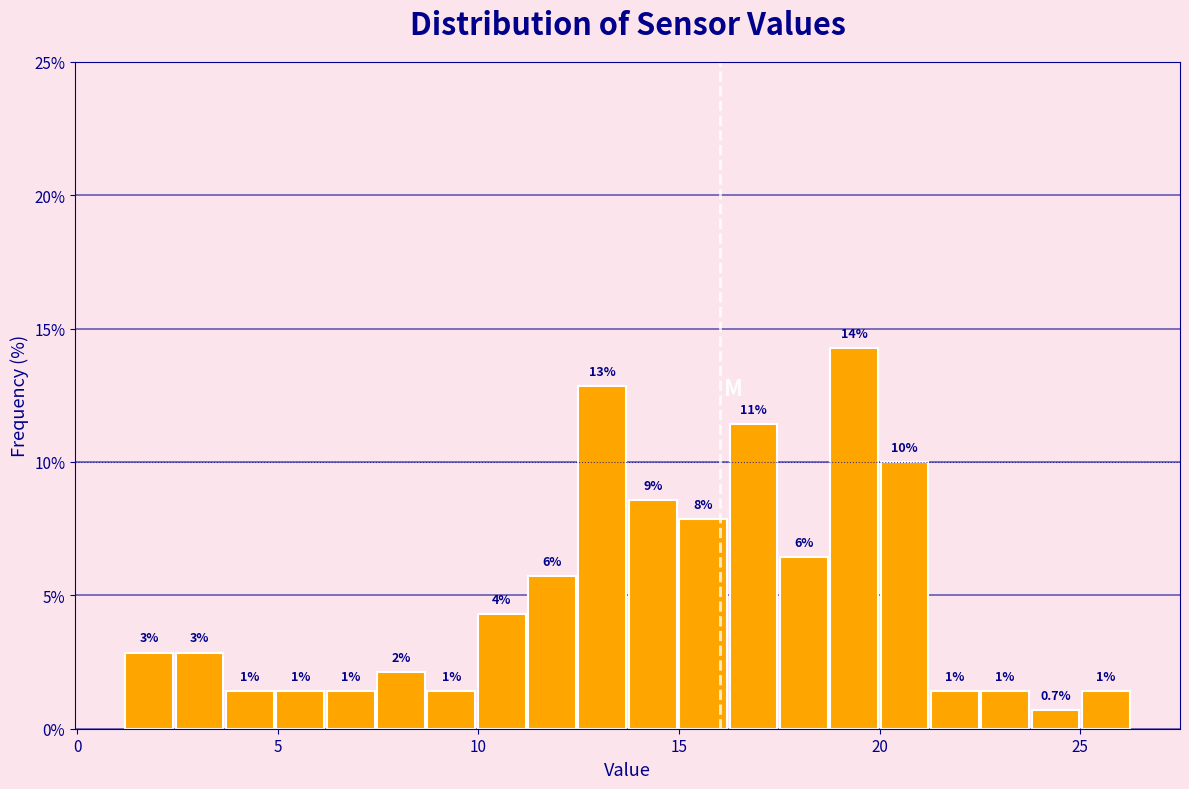

Around what value on the x-axis is the tallest bar? Give the approximate position of its centre, as read against the axis.

19.5